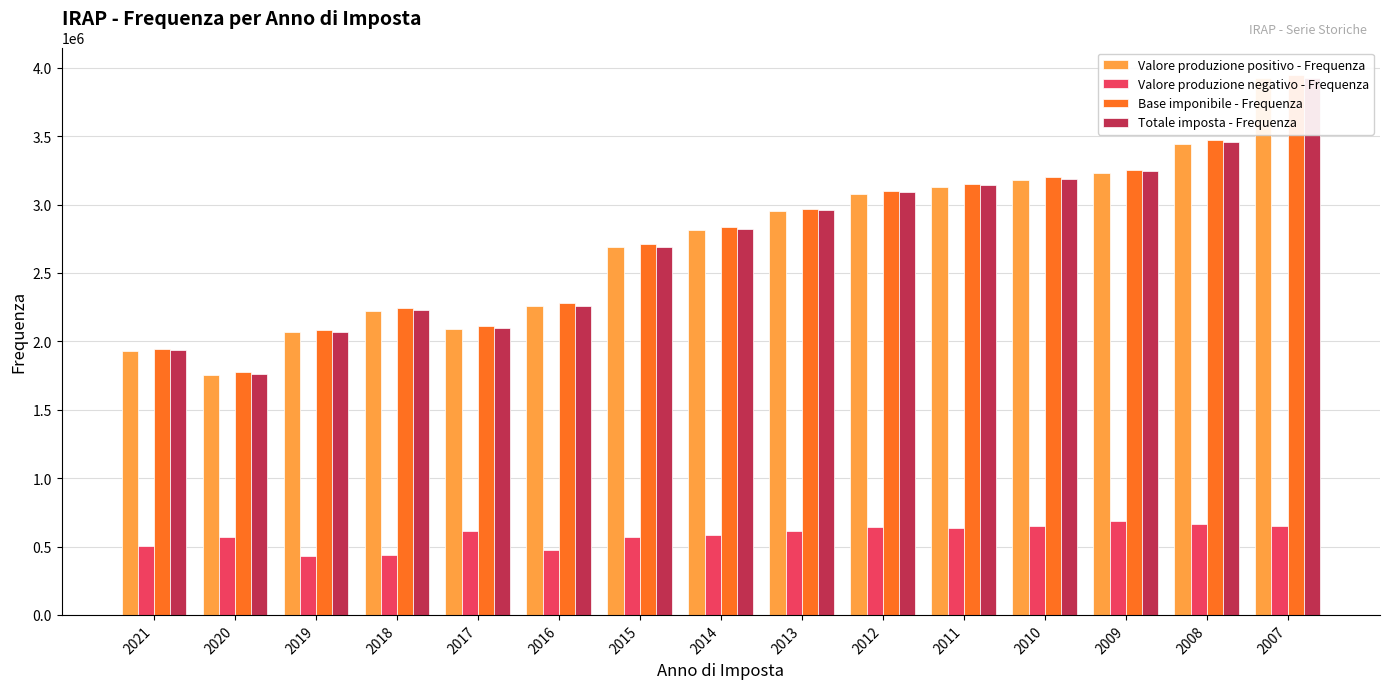

Does the chart contain any negative values?

No